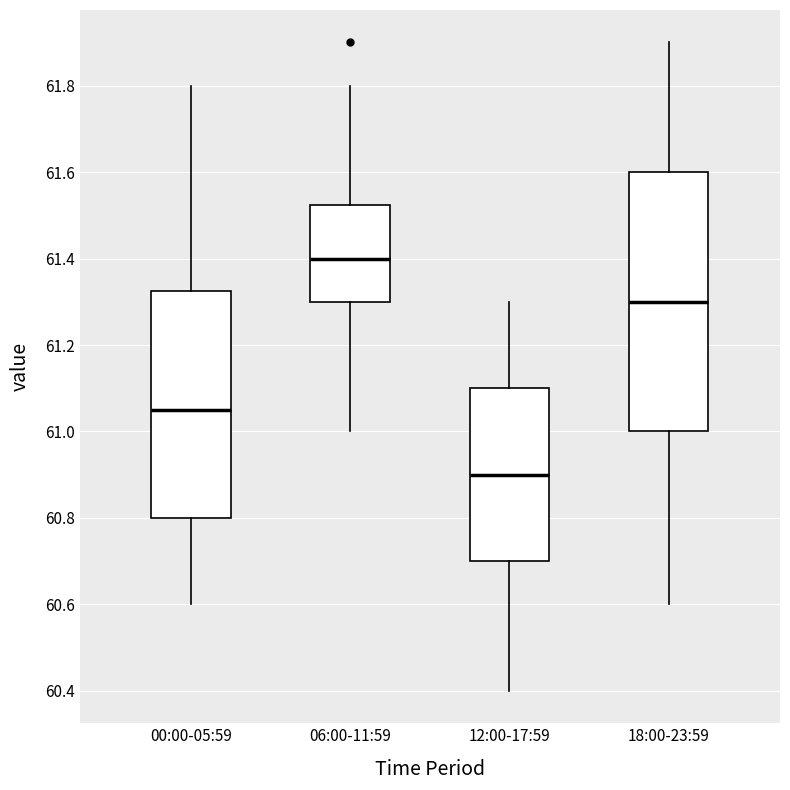

Which box is the tallest, from its lower edge to its upper edge?

18:00-23:59